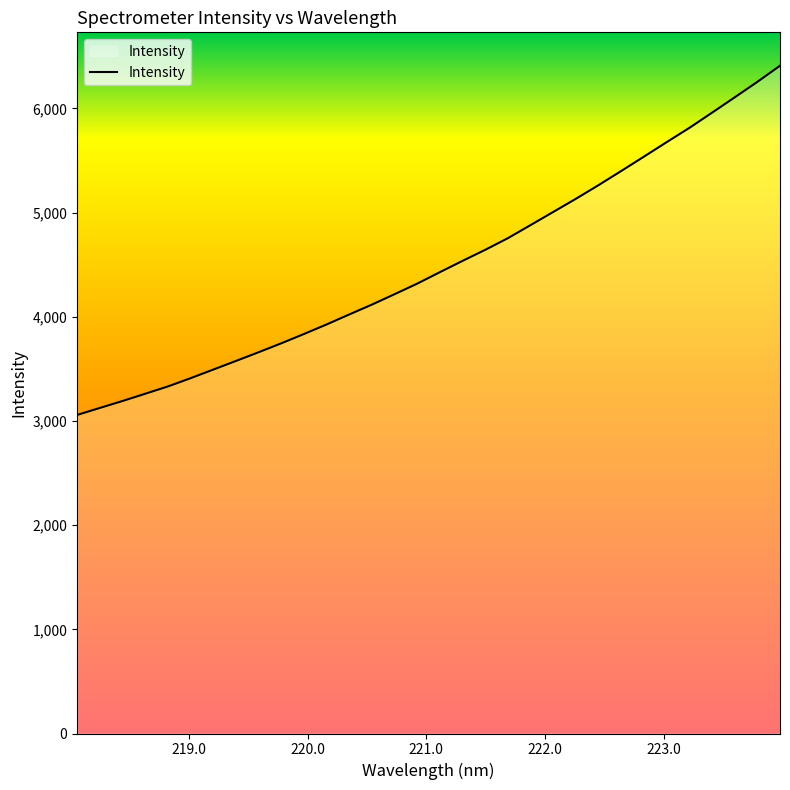

Count the number of categories in the chart.

32